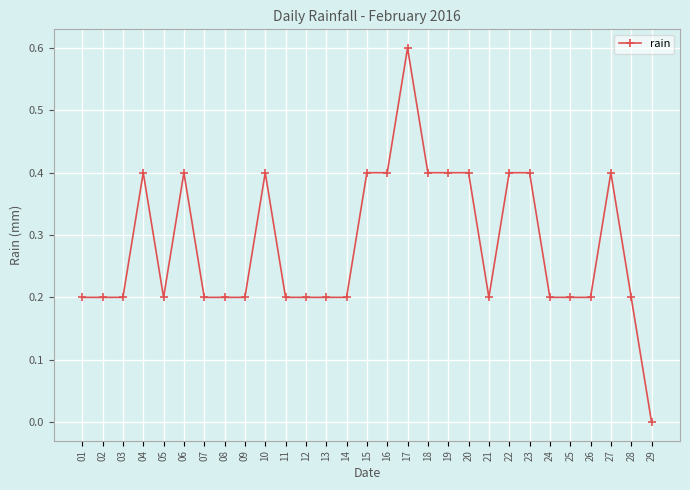

Reading right to left, list all the values displayed in this chart.

29=0.0	28=0.2	27=0.4	26=0.2	25=0.2	24=0.2	23=0.4	22=0.4	21=0.2	20=0.4	19=0.4	18=0.4	17=0.6	16=0.4	15=0.4	14=0.2	13=0.2	12=0.2	11=0.2	10=0.4	09=0.2	08=0.2	07=0.2	06=0.4	05=0.2	04=0.4	03=0.2	02=0.2	01=0.2